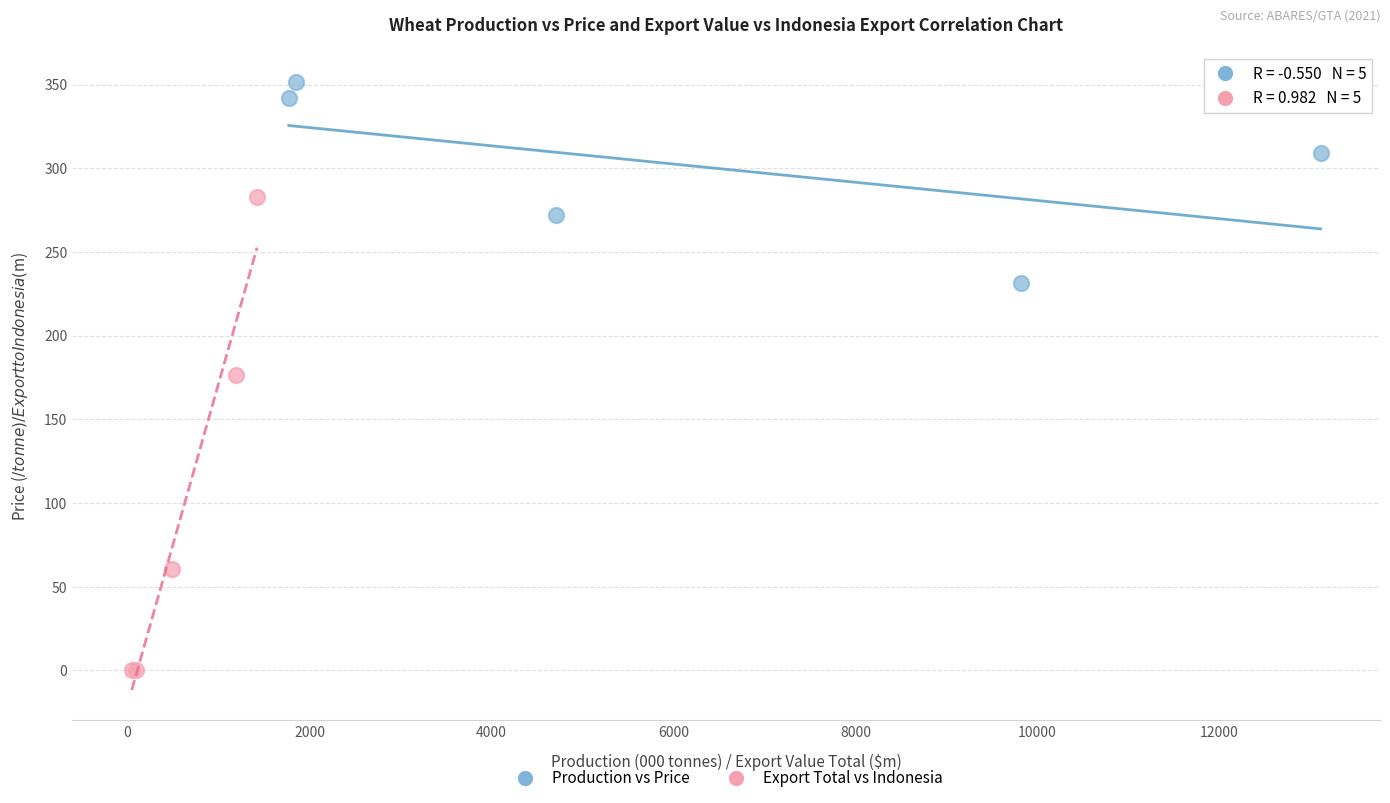

Which series contains the highest Y value?

Production vs Price